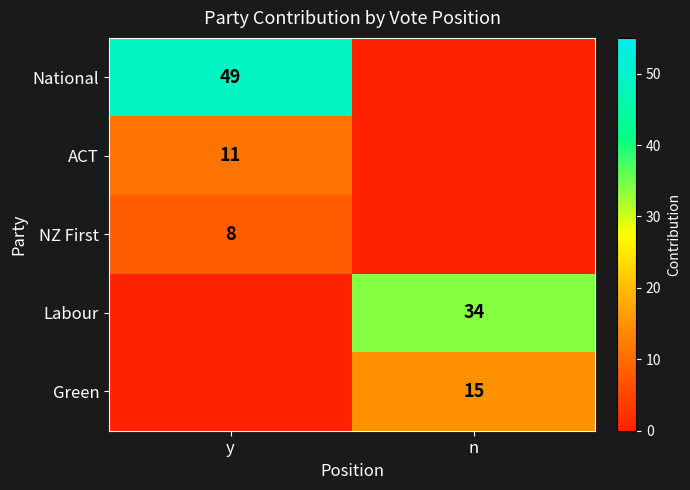

Count the number of categories in the chart.

2